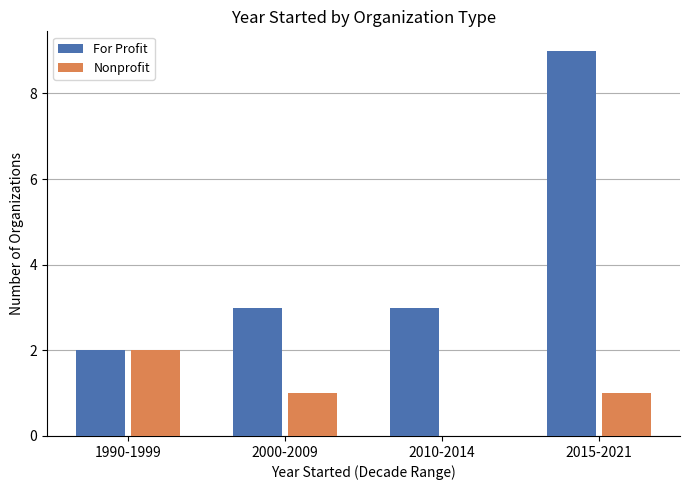

What is the maximum value shown in the chart?

9